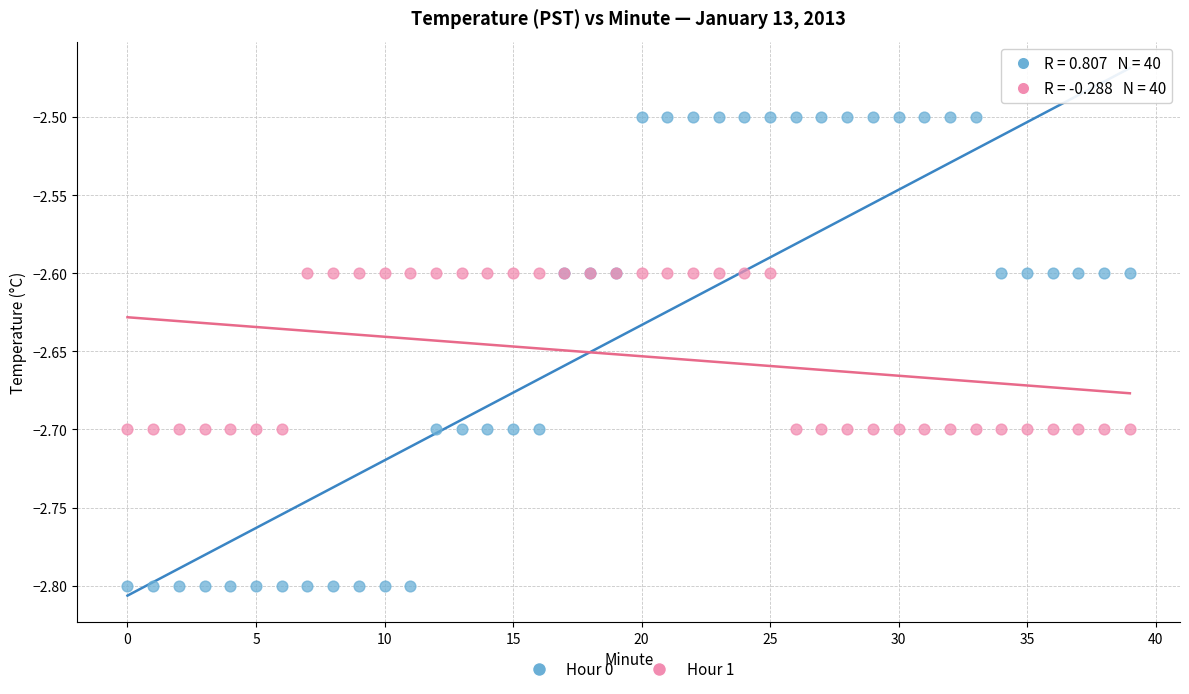

Which series reaches the minimum Y coordinate?

Hour 0